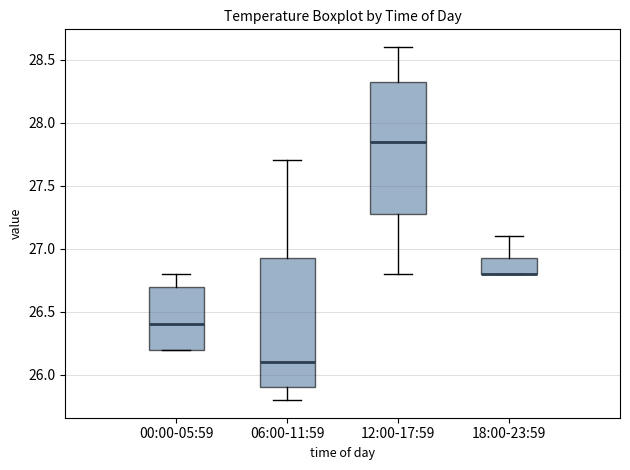

Reading left to right, transcribe this box plot: for each box, give where its median line is, the range the box spans, and where its two whiskers end, as read against the y-axis. The values are not printed on the chart, so give them approximately, as read against the axis.

00:00-05:59: median 26.40, box 26.20 to 26.70, whiskers 26.20 to 26.80
06:00-11:59: median 26.10, box 25.90 to 26.95, whiskers 25.80 to 27.70
12:00-17:59: median 27.85, box 27.30 to 28.35, whiskers 26.80 to 28.60
18:00-23:59: median 26.80 (drawn on the box's lower edge), box 26.80 to 26.95, whiskers 26.80 to 27.10